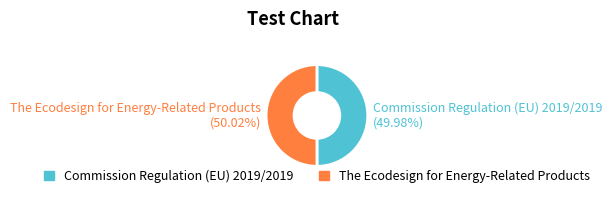

Is there a majority slice in this chart?

Yes